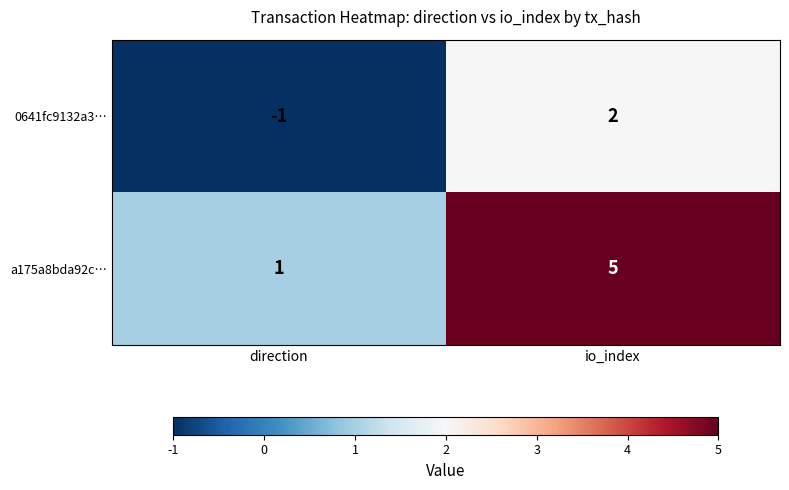

Which series has the largest range (max minus min)?

a175a8bda92c…